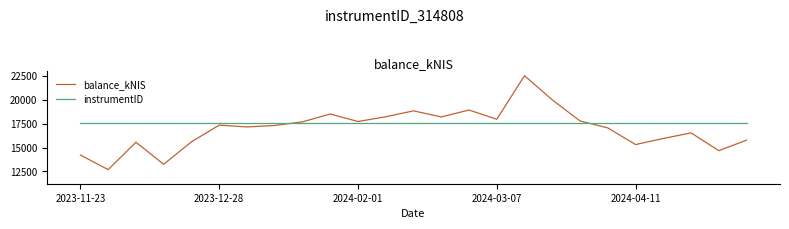

Which series has the largest total across all categories?

instrumentID